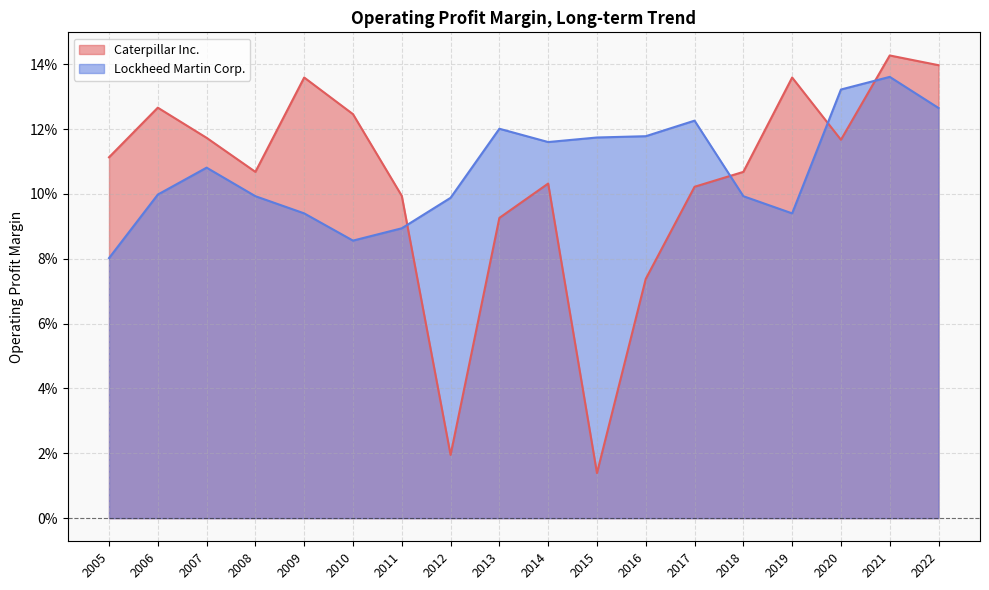

The value of Lockheed Martin Corp. at 2007 is 0.2. True or false?

False